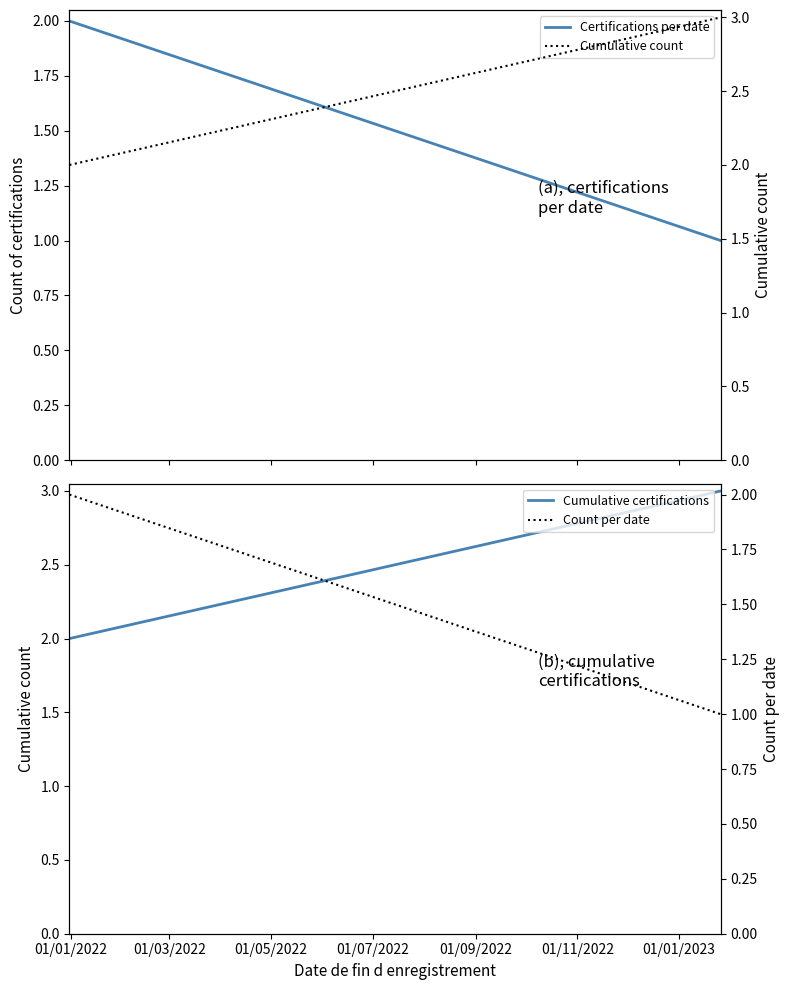

Reading left to right, list all the values displayed in this chart.

Certifications per date: 2	1
Cumulative certifications: 2	3
Cumulative count: 2	3
Count per date: 2	1